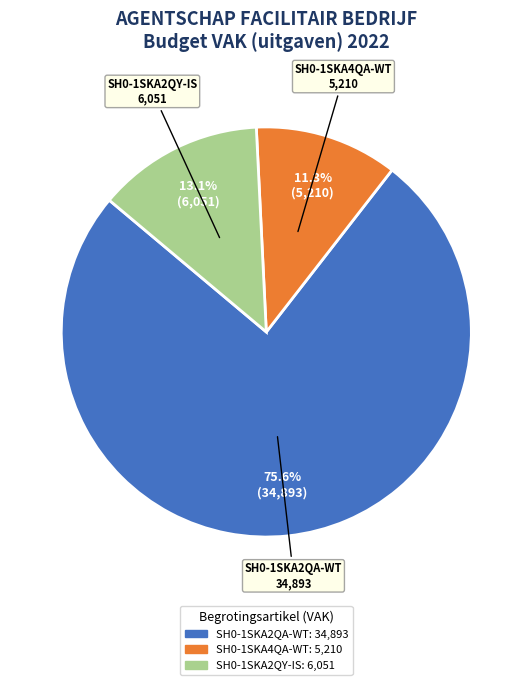

What is the smallest slice in the pie chart?

SH0-1SKA4QA-WT